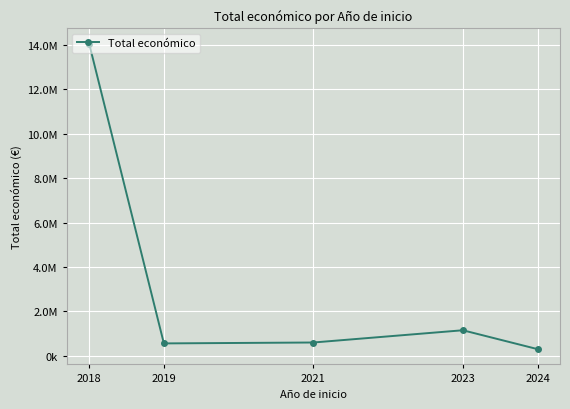

Which label corresponds to the smallest value in the chart?

2024